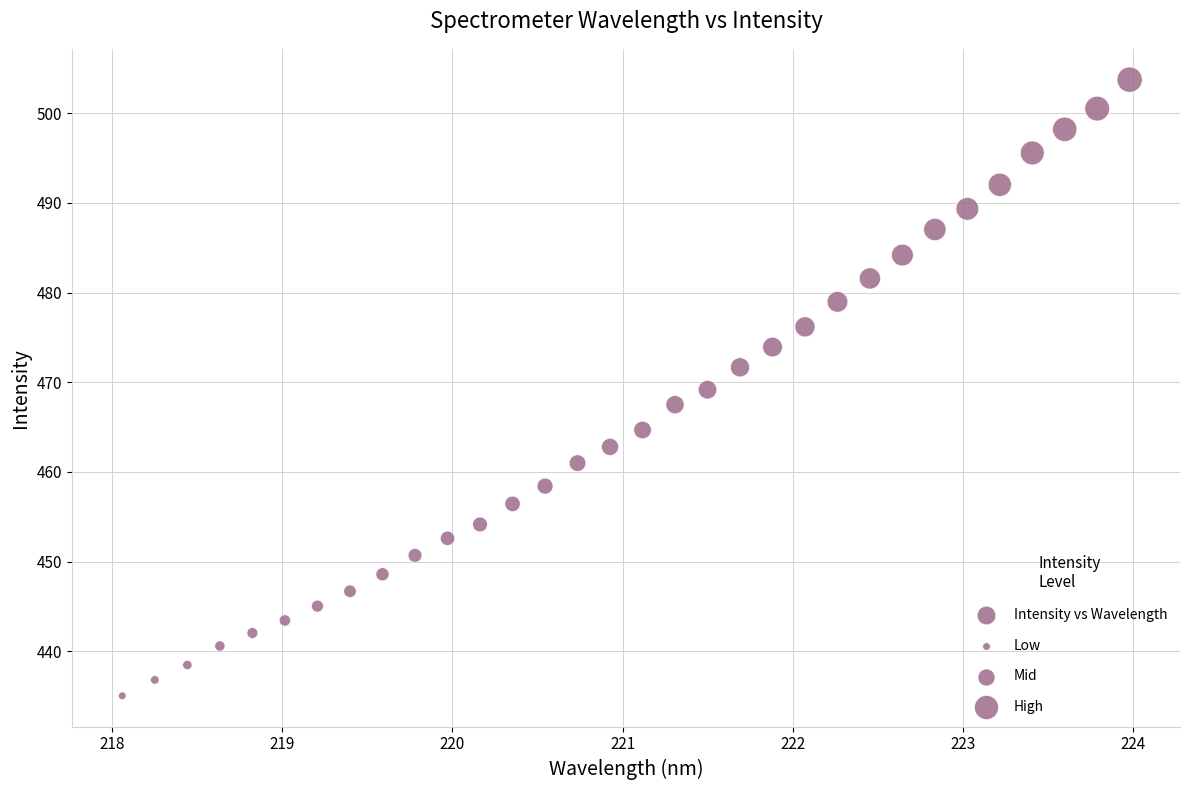

What is the range of Y values (max minus min)?

68.7